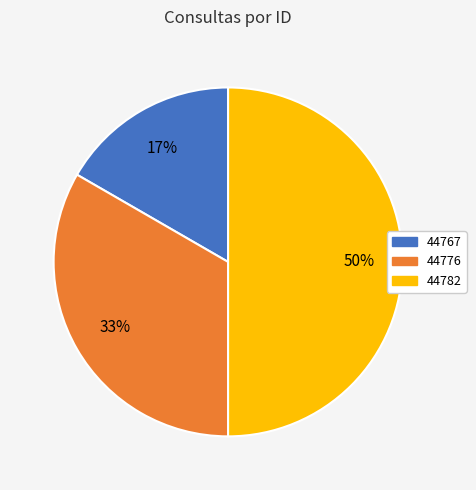

The 44776 slice represents 33% of the pie. True or false?

True